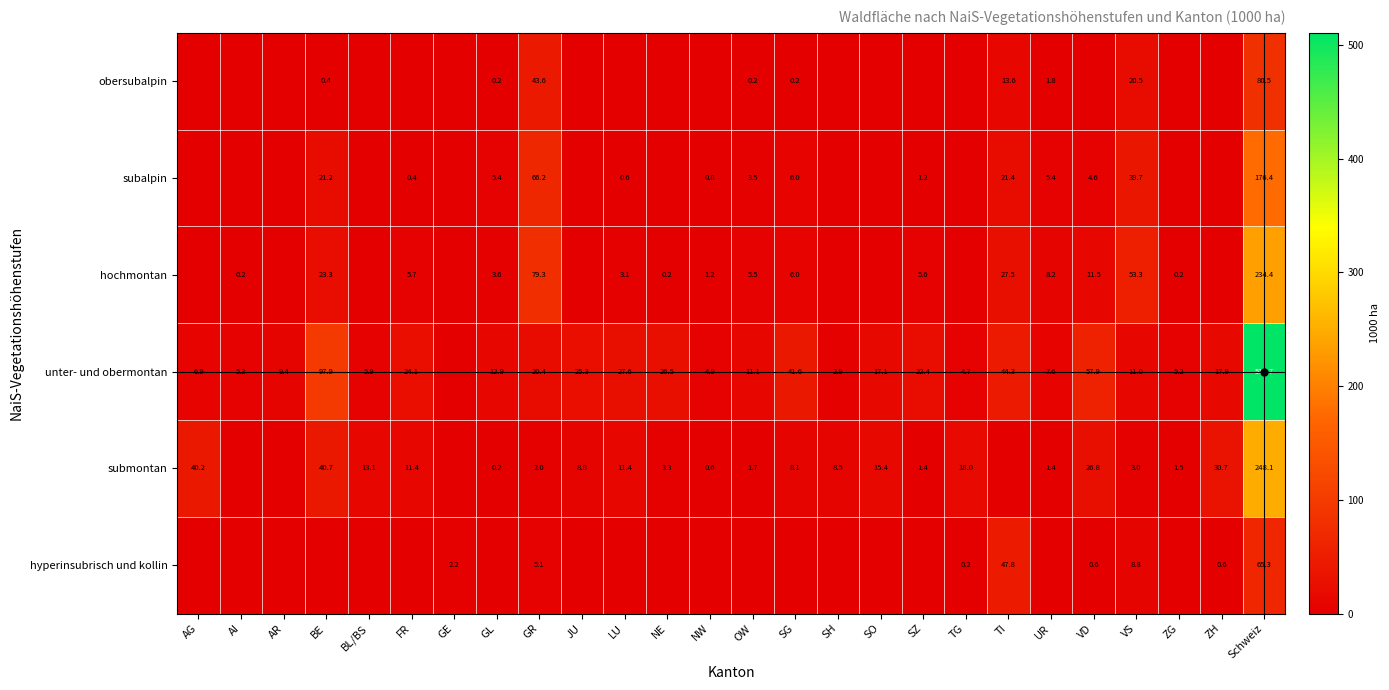

What is the sum of the subalpin values at FR and UR?

5.8